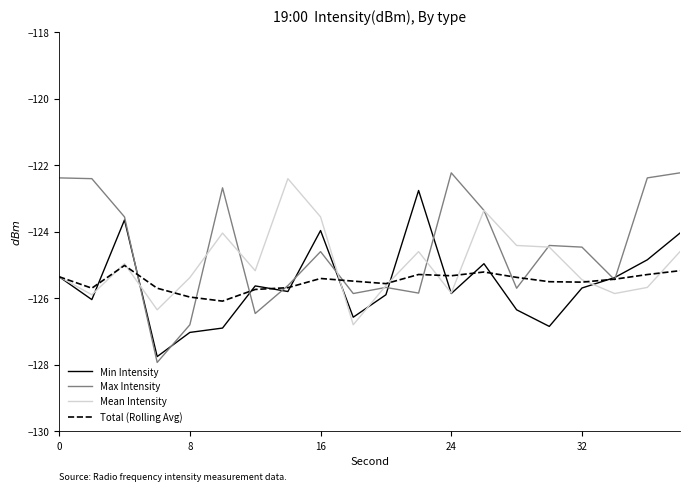

What is the highest value of the Total (Rolling Avg) series?

-125.0